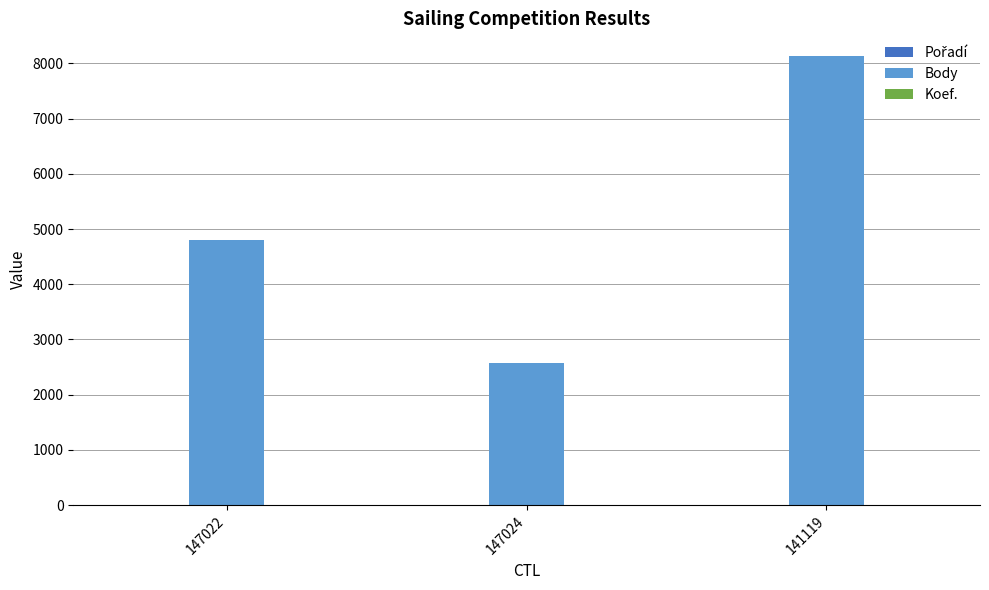

The Body series shows 4800 at 147022. True or false?

True